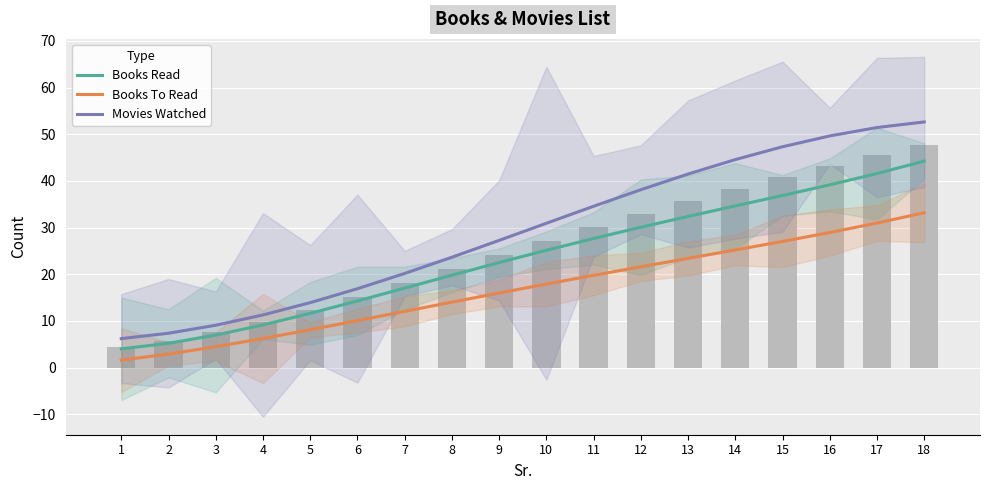

Which series has the largest total across all categories?

Movies Watched